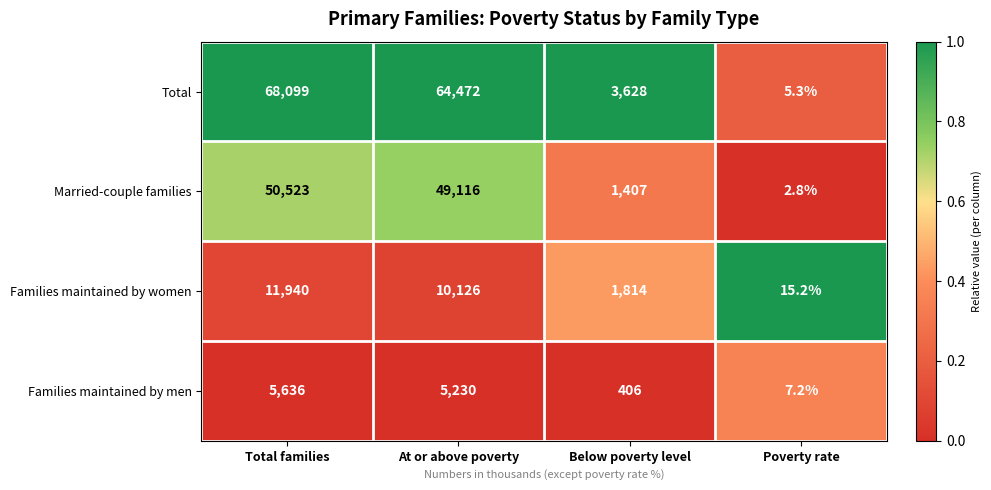

What is the total value across all series at At or above poverty?

128944.0